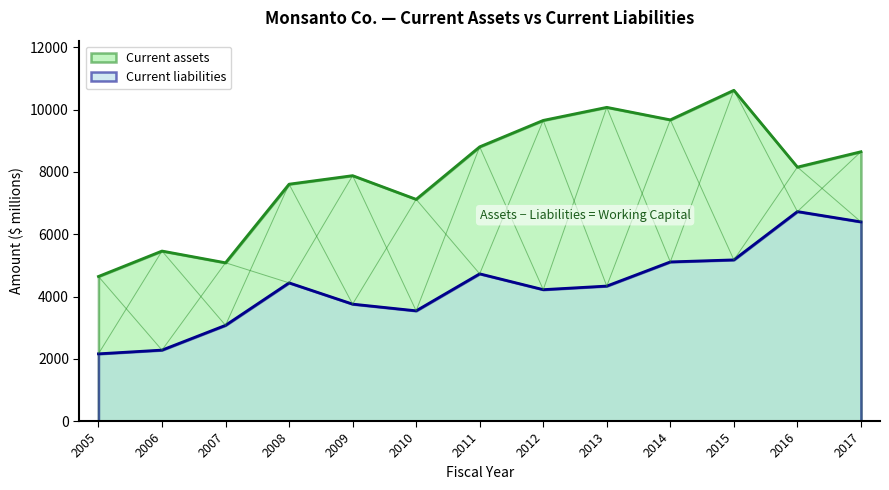

At 2007, list the series in order from smallest to largest.

Current liabilities, Current assets